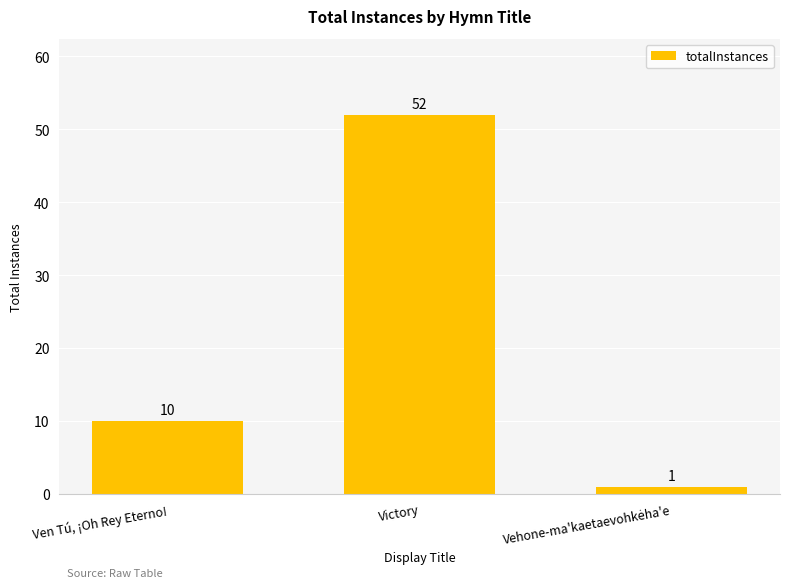

At which label is the value closest to 26?

Ven Tú, ¡Oh Rey Eterno!